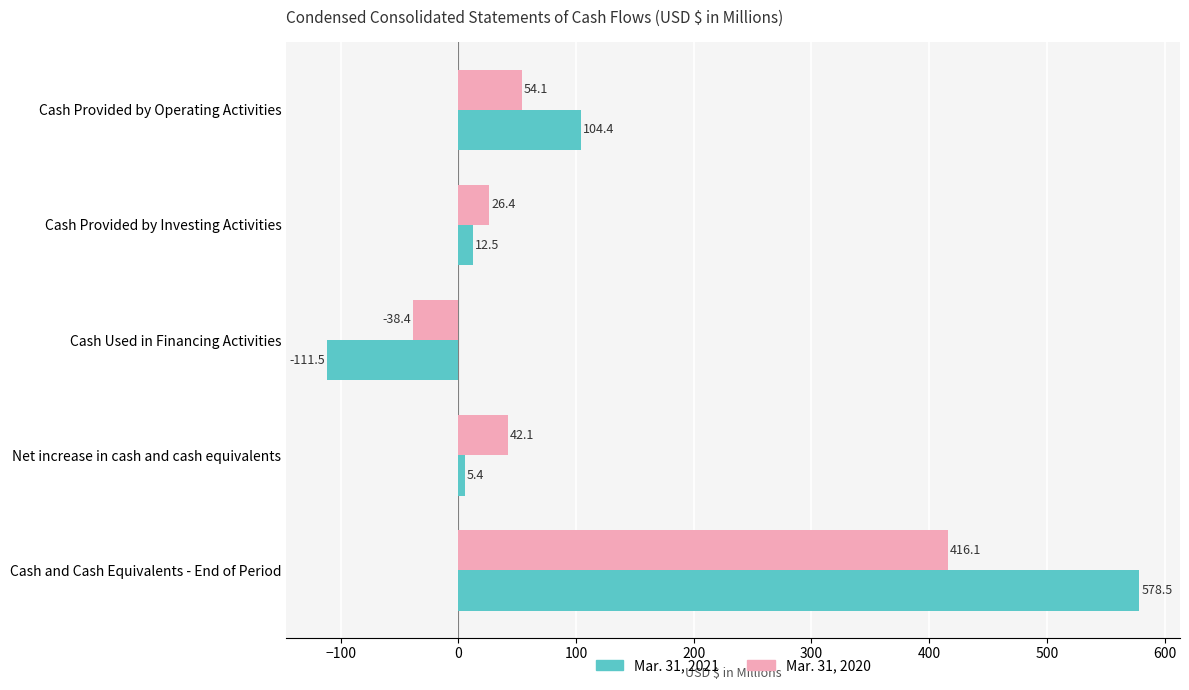

List the series in order of their overall mean, highest first.

Mar. 31, 2021, Mar. 31, 2020